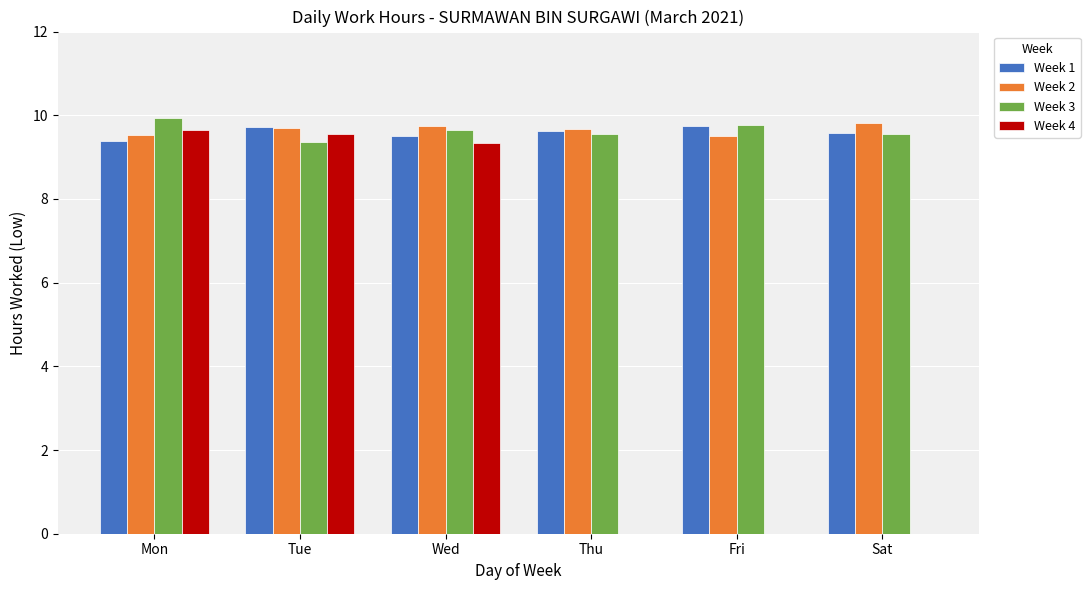

What is the total value across all series at Fri?

29.0